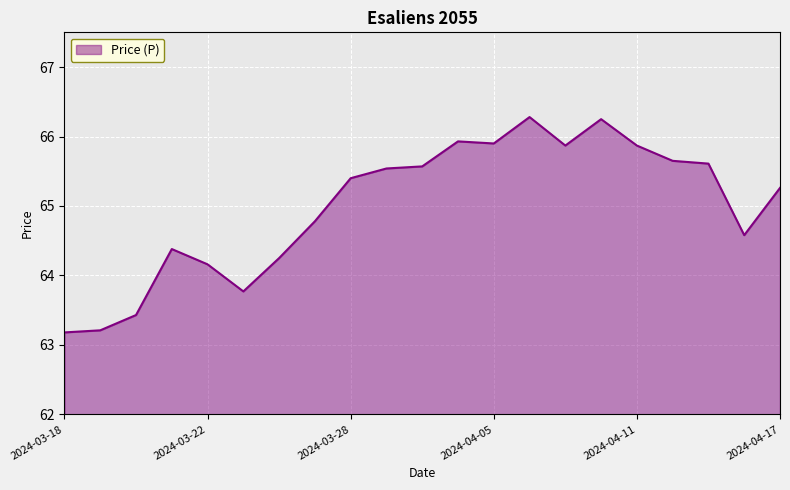

What is the sum of all values?

1364.9